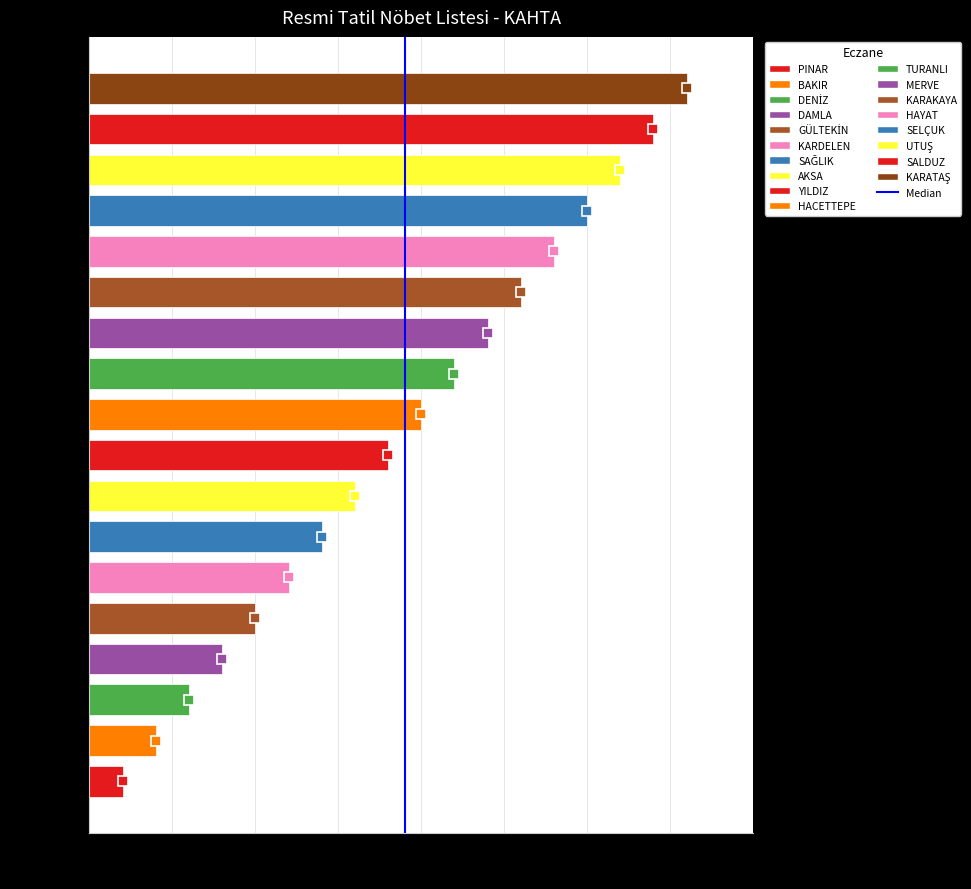

Are the bars horizontal?

Yes